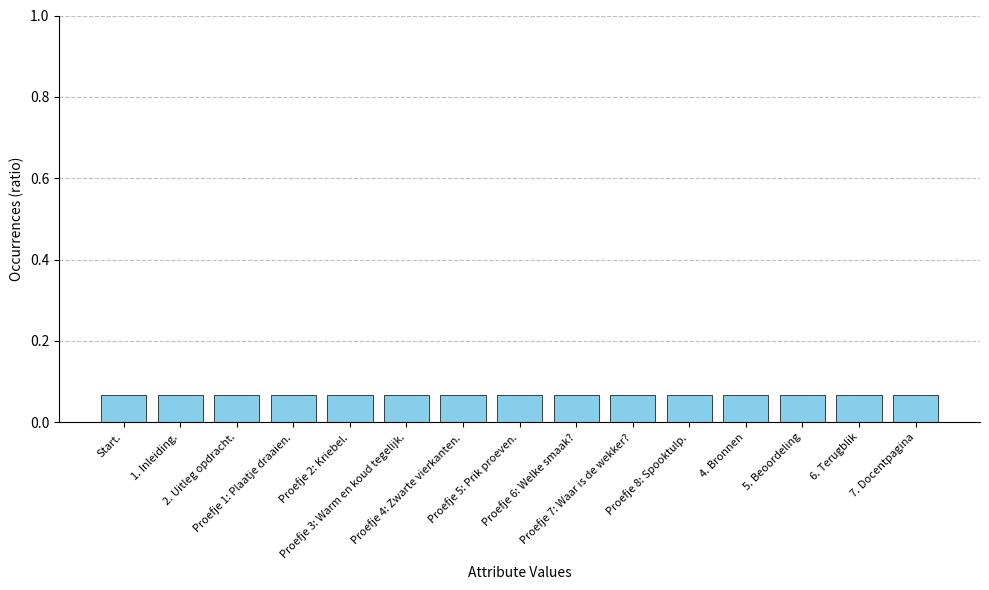

What is the sum of all values?

1.0